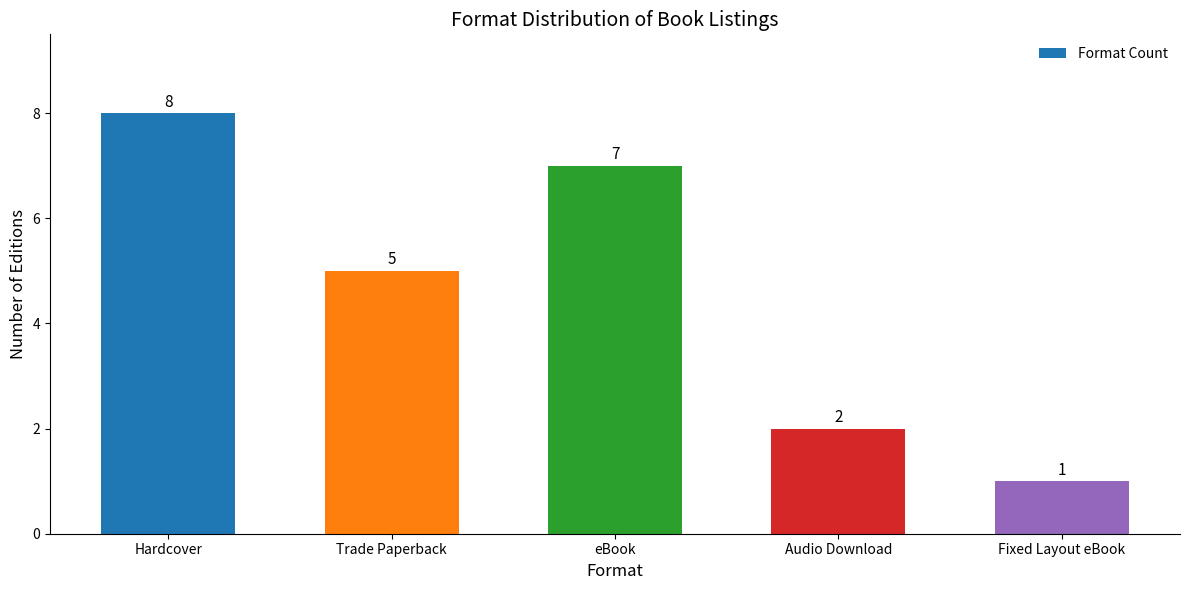

At which category does the chart reach its peak across all series?

Hardcover